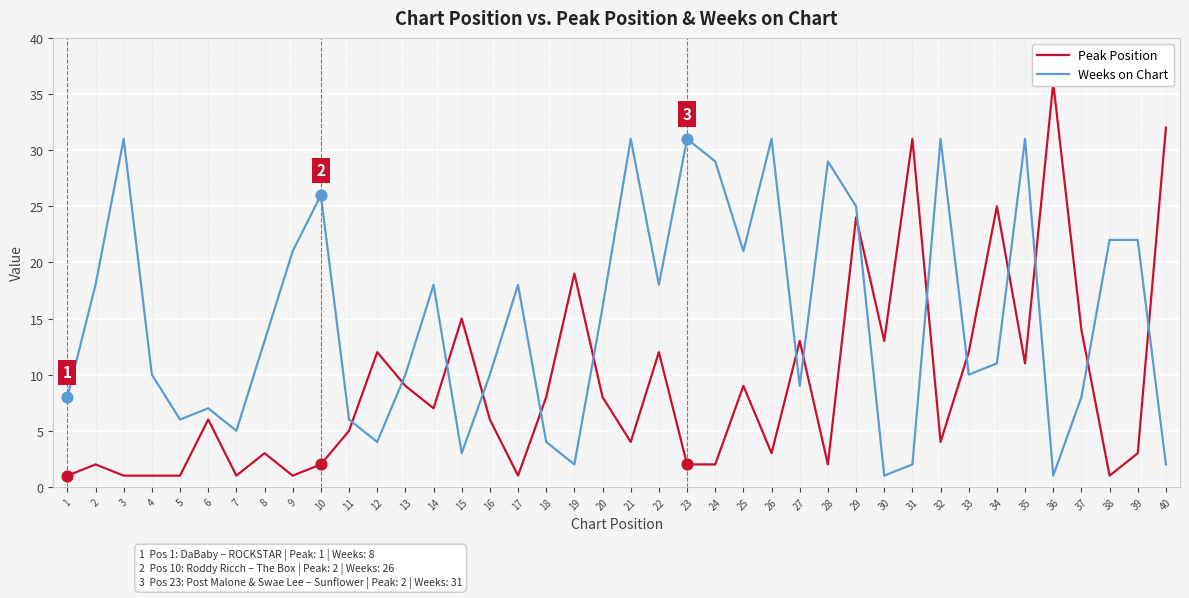

Which series has the largest Y range (max minus min)?

Peak Position